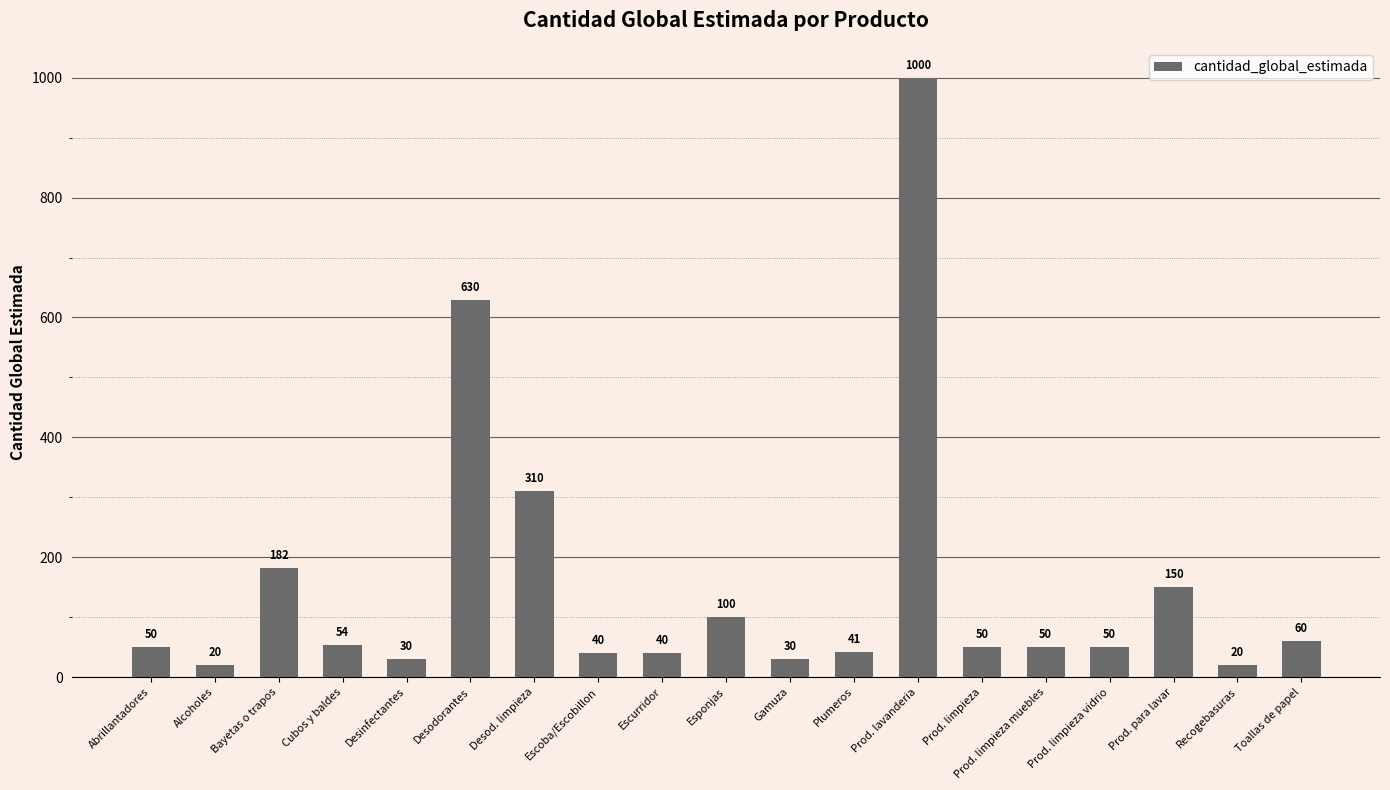

The value at Prod. limpieza vidrio is 50. True or false?

True